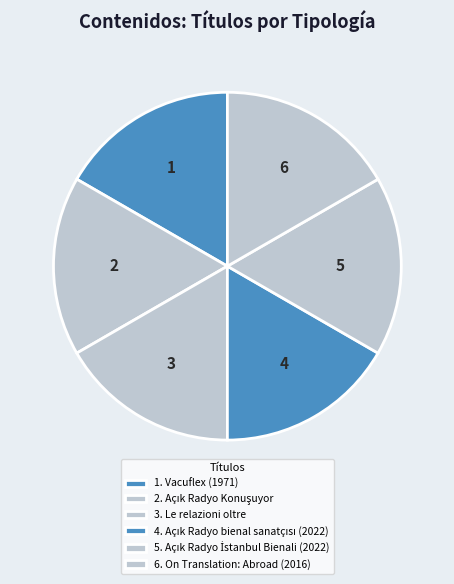

How many segments does this pie chart have?

6